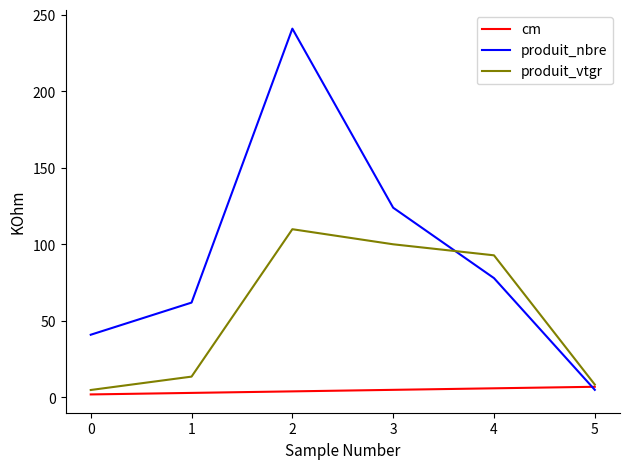

What is the difference between the highest and lowest values at 4?

86.9